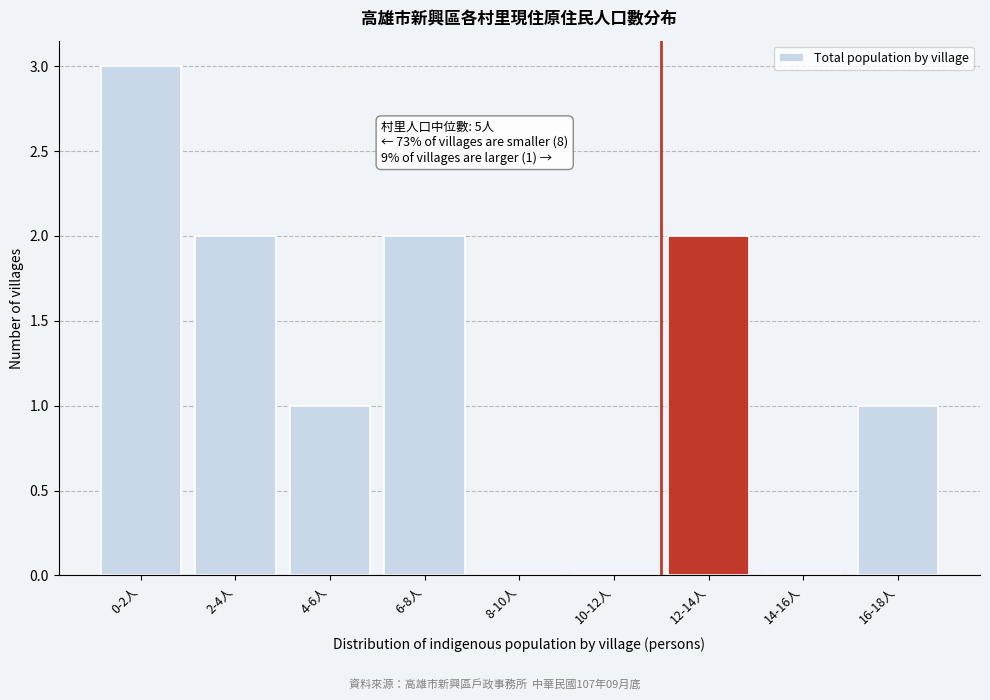

Reading right to left, transcribe all the data shown in this chart.

16-18人=1	14-16人=0	12-14人=2	10-12人=0	8-10人=0	6-8人=2	4-6人=1	2-4人=2	0-2人=3